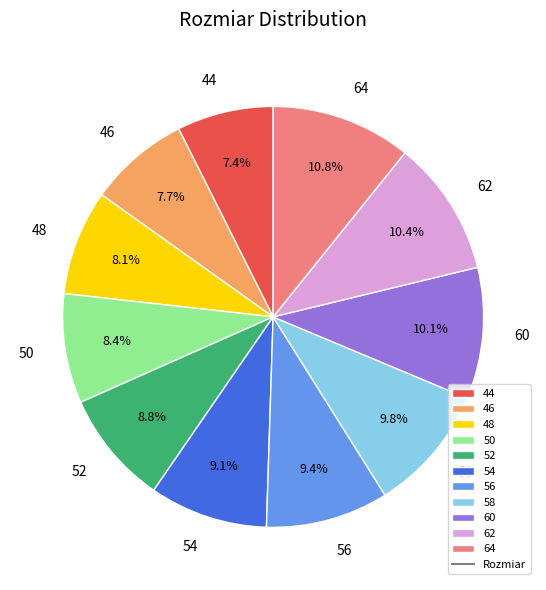

What percentage is the 48 slice, to the nearest percent?

8%